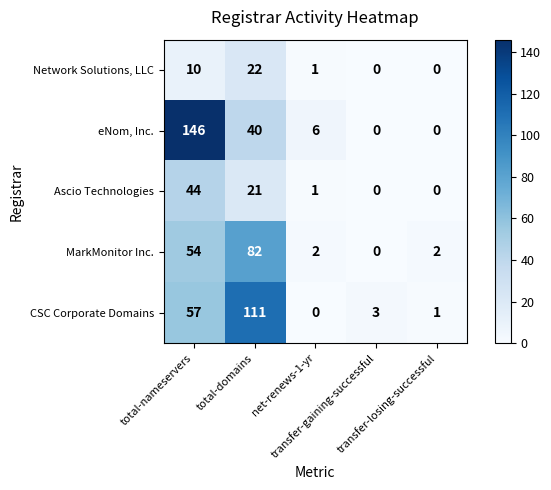

At how many categories does at least one series exceed 52?

2